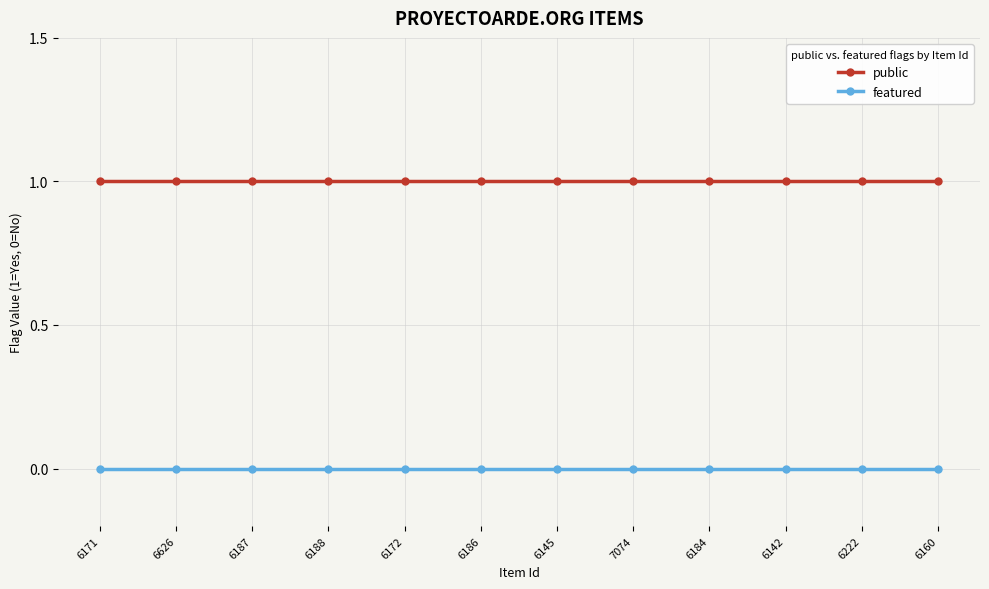

Reading left to right, list all the values displayed in this chart.

public: 6171=1	6626=1	6187=1	6188=1	6172=1	6186=1	6145=1	7074=1	6184=1	6142=1	6222=1	6160=1
featured: 6171=0	6626=0	6187=0	6188=0	6172=0	6186=0	6145=0	7074=0	6184=0	6142=0	6222=0	6160=0